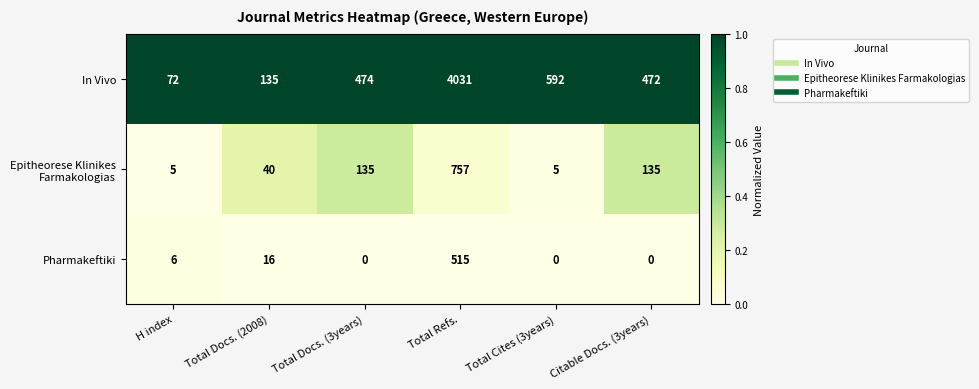

Between Total Docs. (2008) and Total Docs. (3years), which series saw the biggest shift?

In Vivo